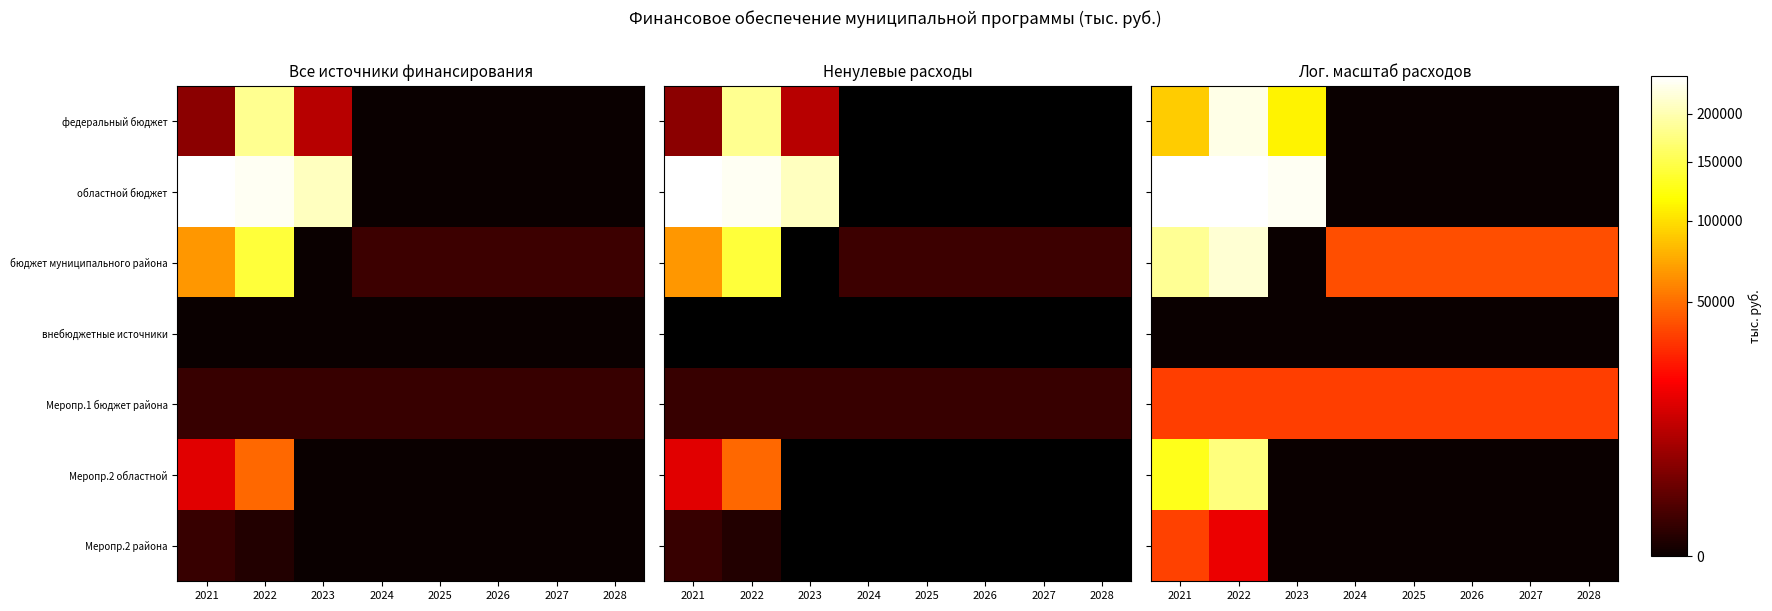

Which has a higher value, 2024 or 2027?

2024